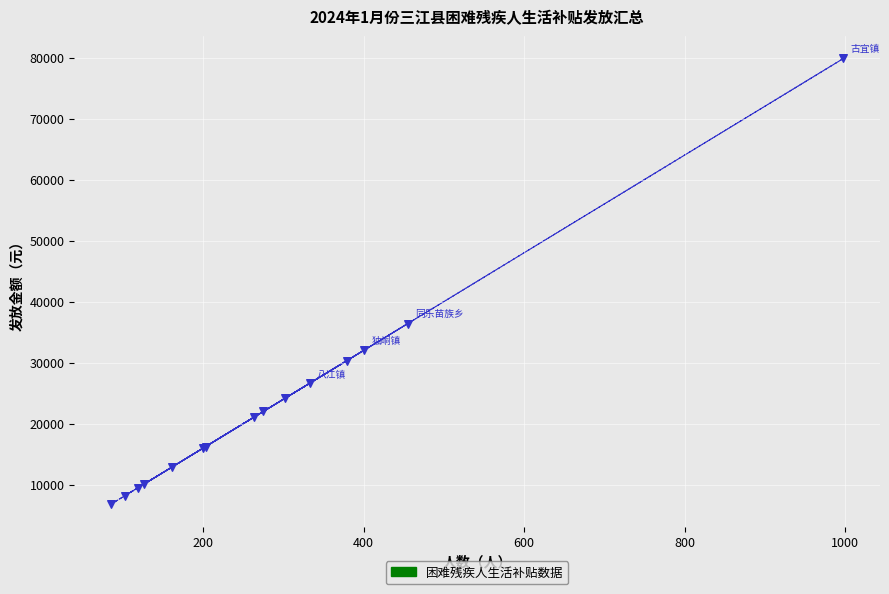

What Y value in the scatter plot is closest to 43320?

36400